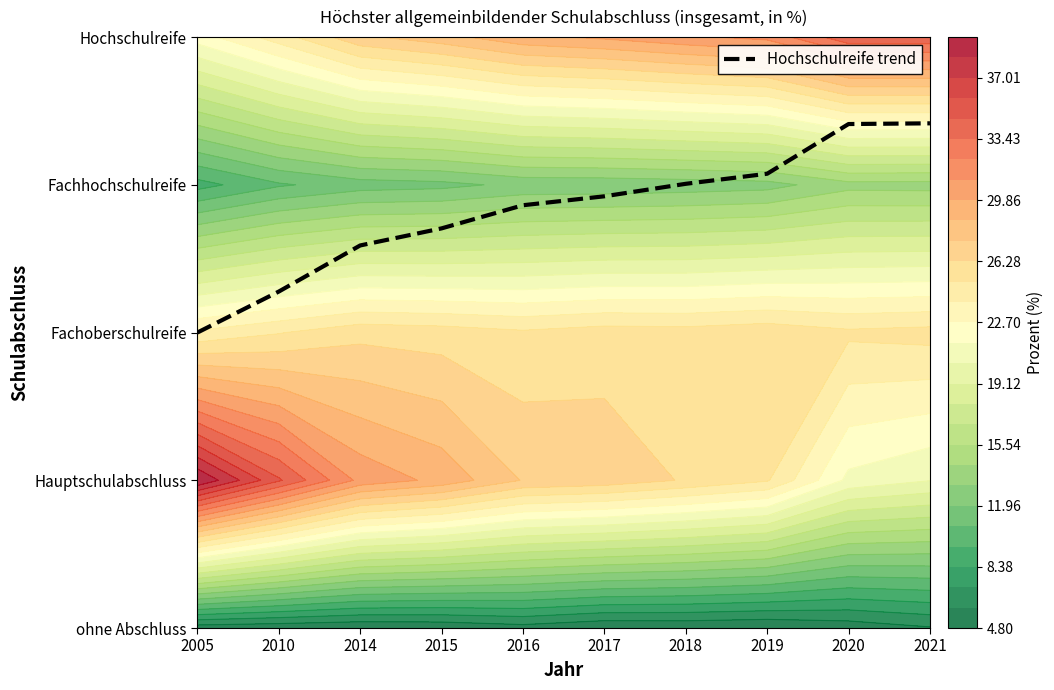

What is the minimum value shown in the chart?

2.0